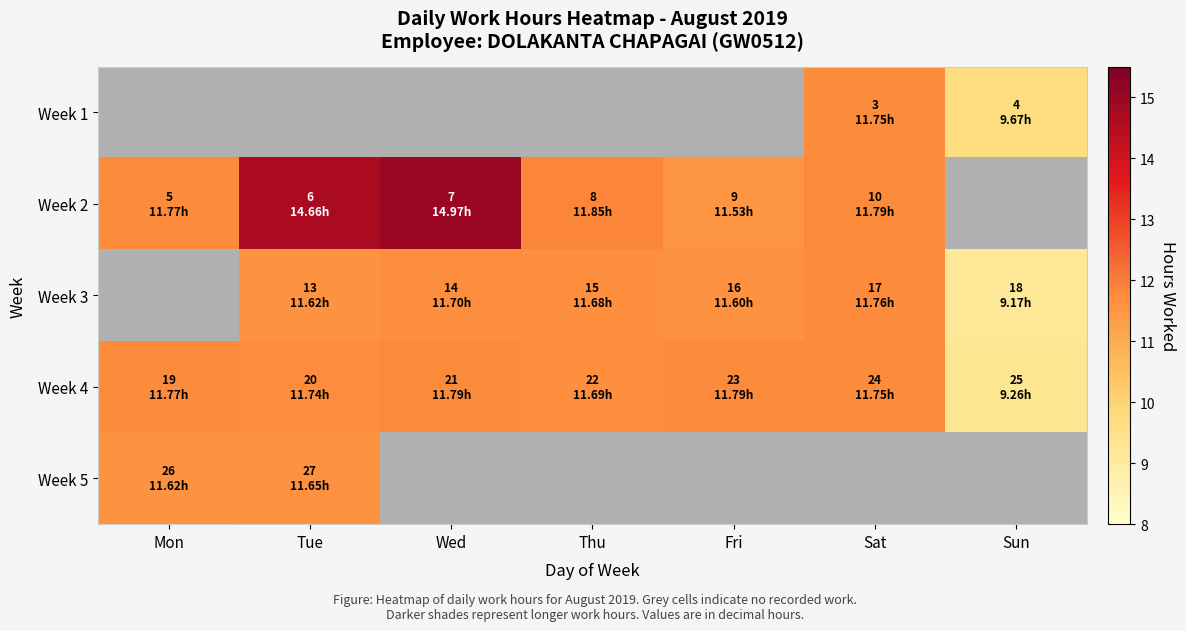

True or false: Week 1 has a value of 11.8 at Sat.

True